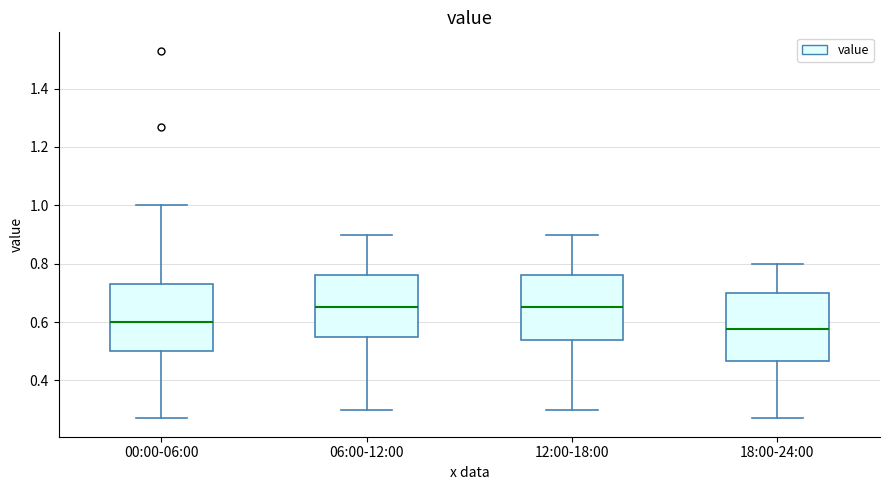

Where is the upper edge of the box for 12:00-18:00 on the y-axis? The values are not printed on the chart, so give them approximately, as read against the axis.

0.76